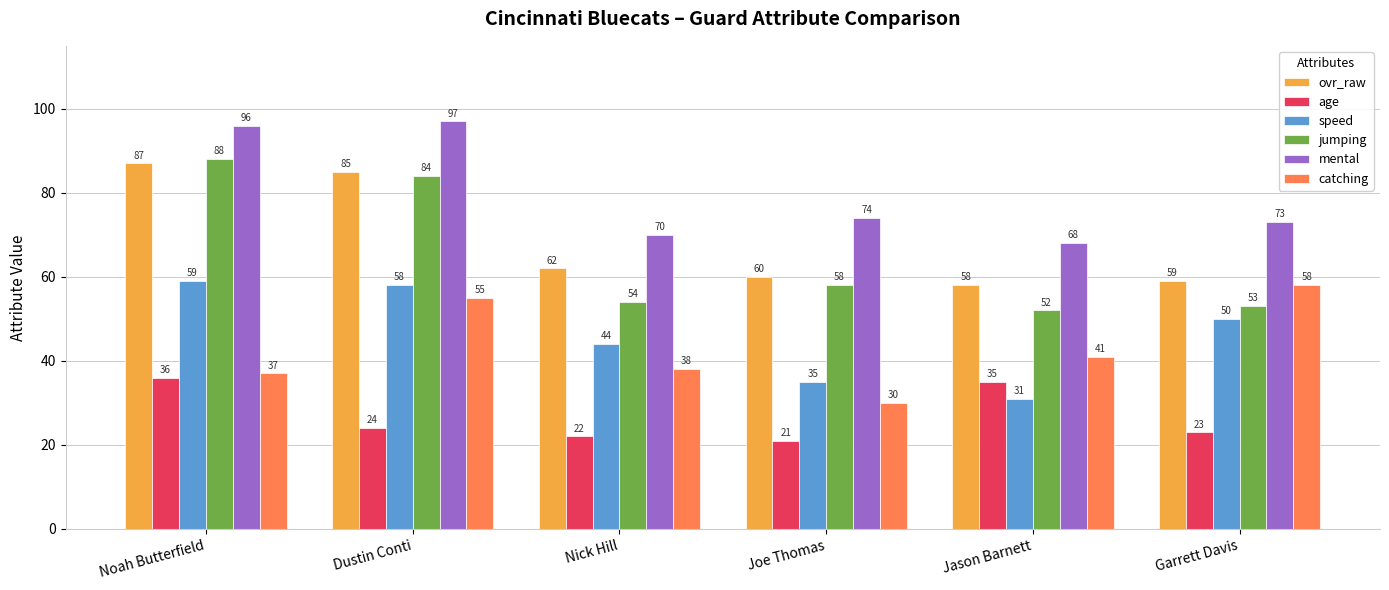

Is it true that mental equals 70 at Nick Hill?

True